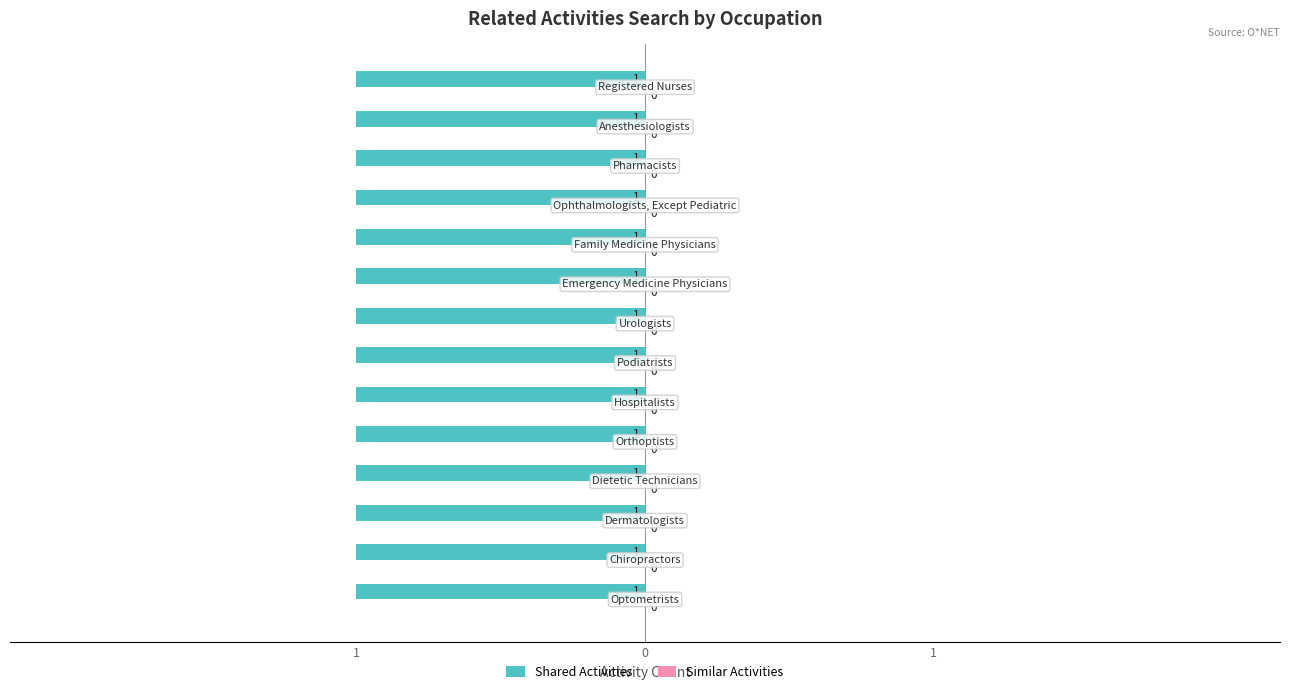

At which label is Shared Activities closest to 1?

Optometrists